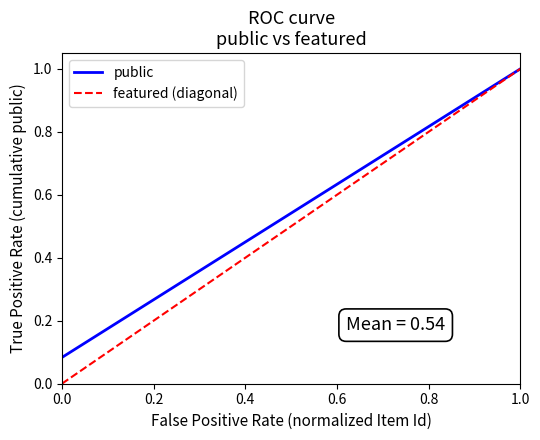

What is the maximum value shown in the chart?

1.0